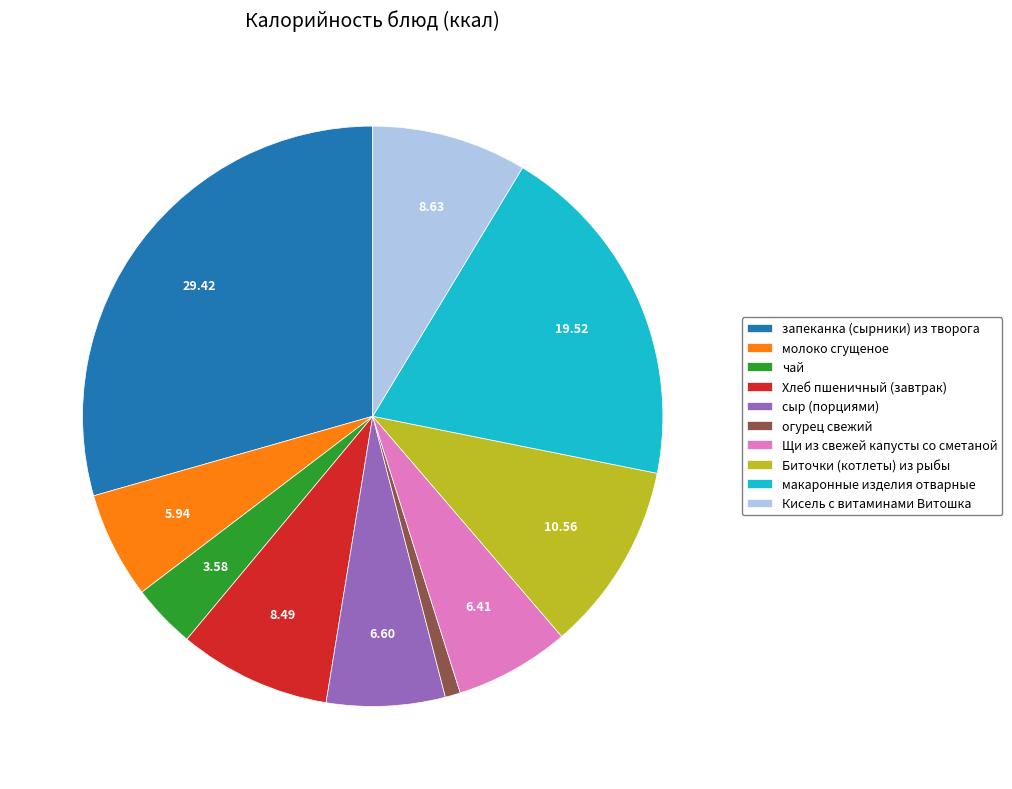

Is there any slice that represents more than half of the pie?

No